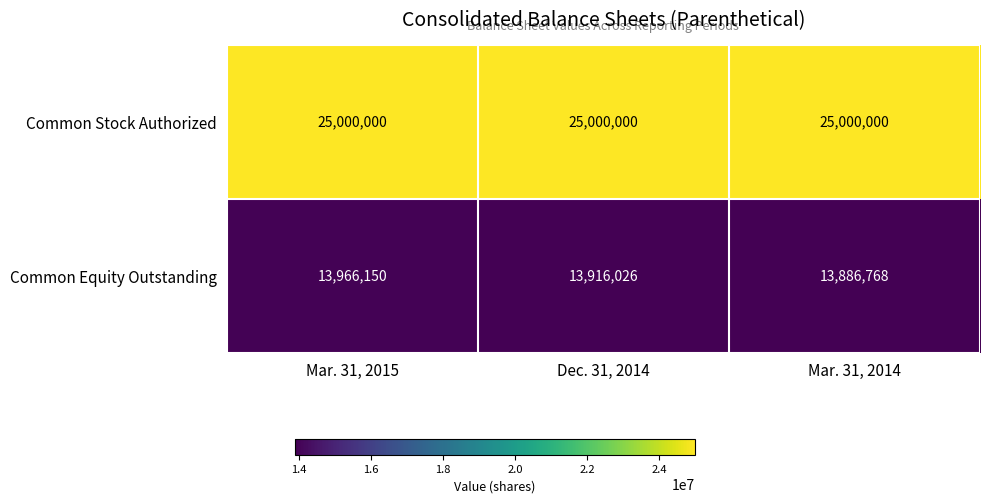

Between Mar. 31, 2015 and Dec. 31, 2014, which series saw the biggest shift?

Common Equity Outstanding